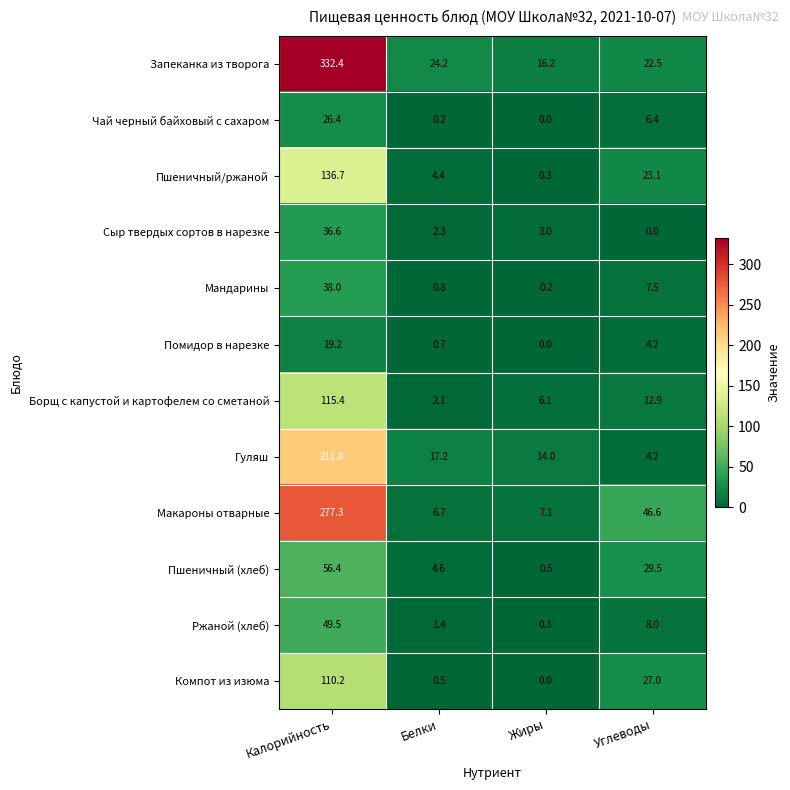

Which series has the largest total across all categories?

Запеканка из творога